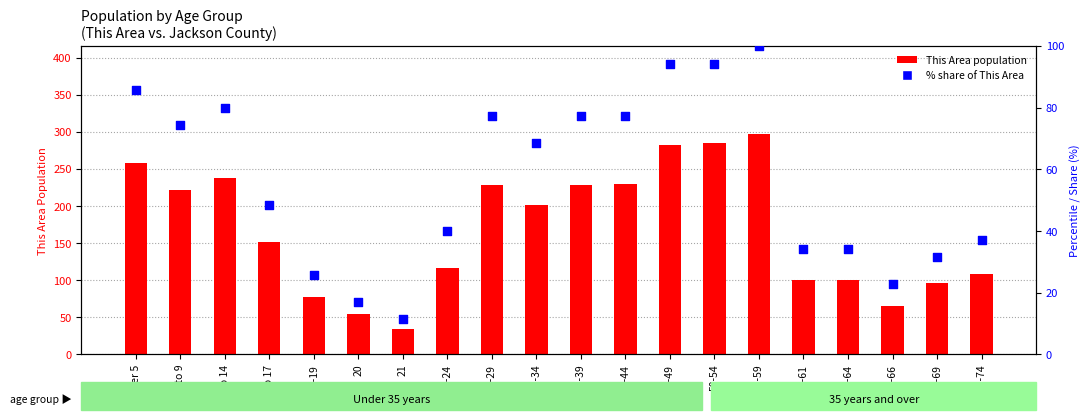

Which series has the largest total across all categories?

This Area population